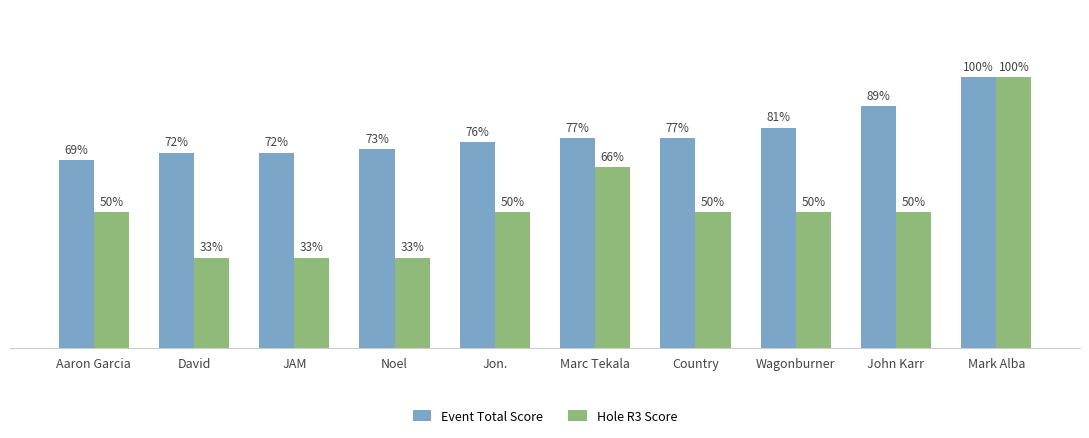

At which label is Hole R3 Score closest to 66?

Marc Tekala